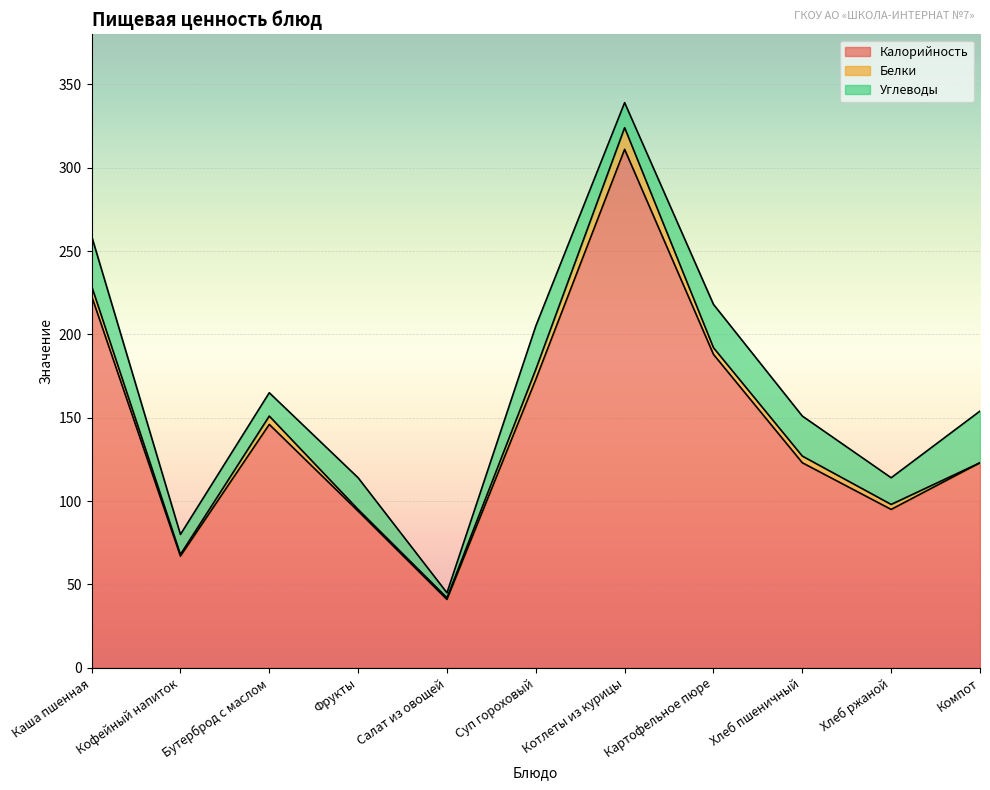

True or false: Углеводы has more than 2 points higher than both neighbors.

True